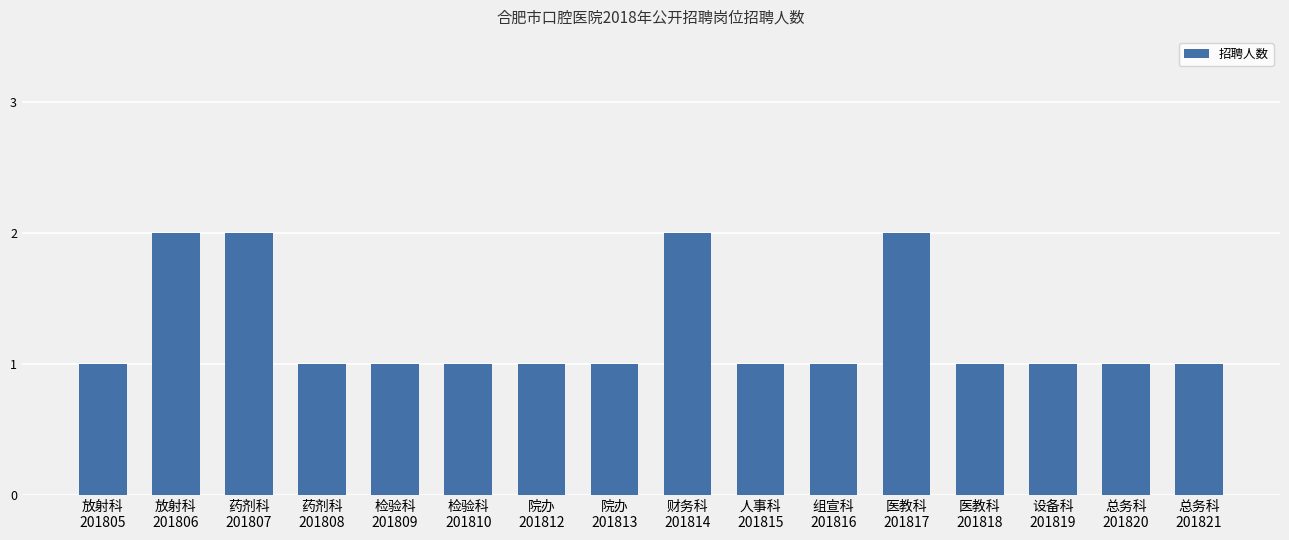

What is the change in value from 放射科
201806 to 设备科
201819?

-1